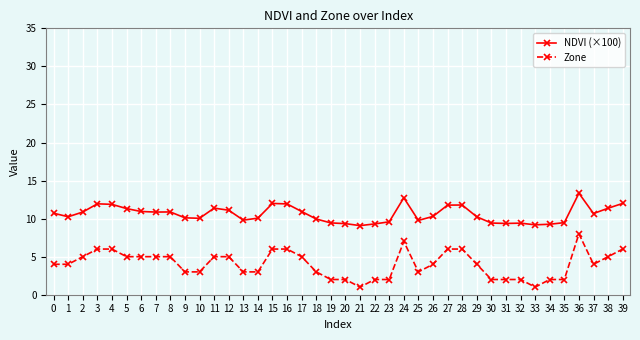

What is the total value across all series at 36?

21.3